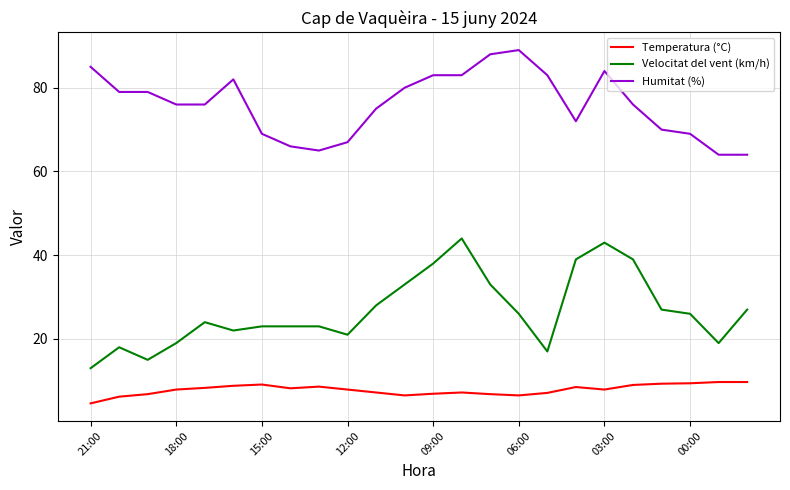

True or false: Velocitat del vent (km/h) and Temperatura (°C) cross at least once.

False